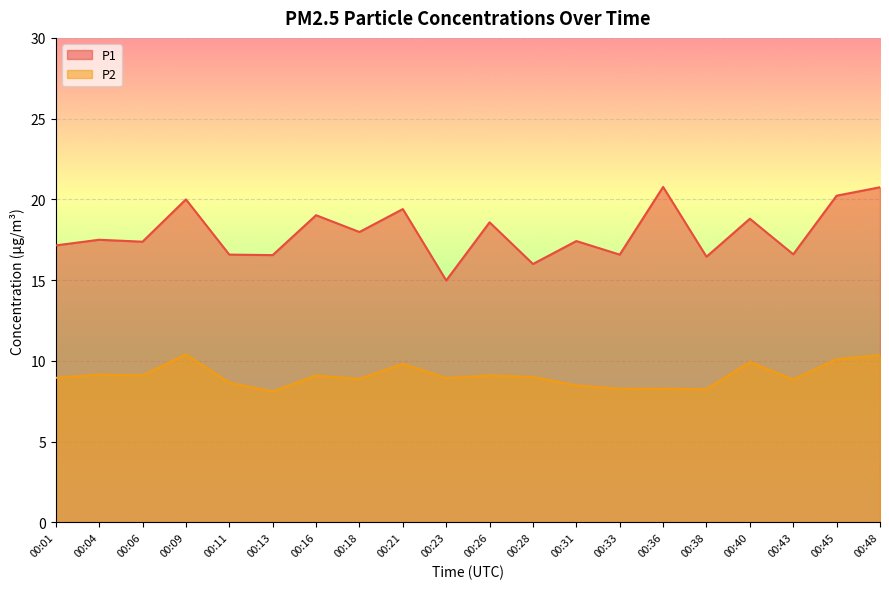

Rank the series by their maximum value, from lowest to highest.

P2, P1